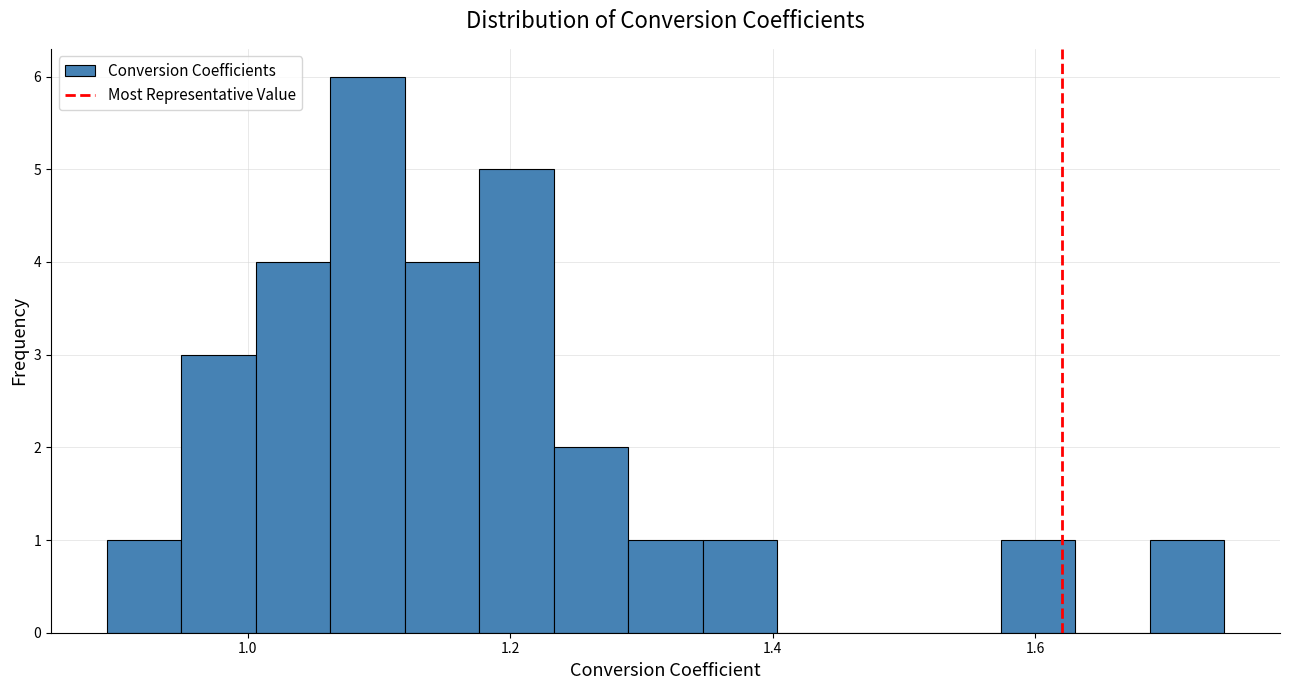

Around what value on the x-axis is the tallest bar? Give the approximate position of its centre, as read against the axis.

1.10